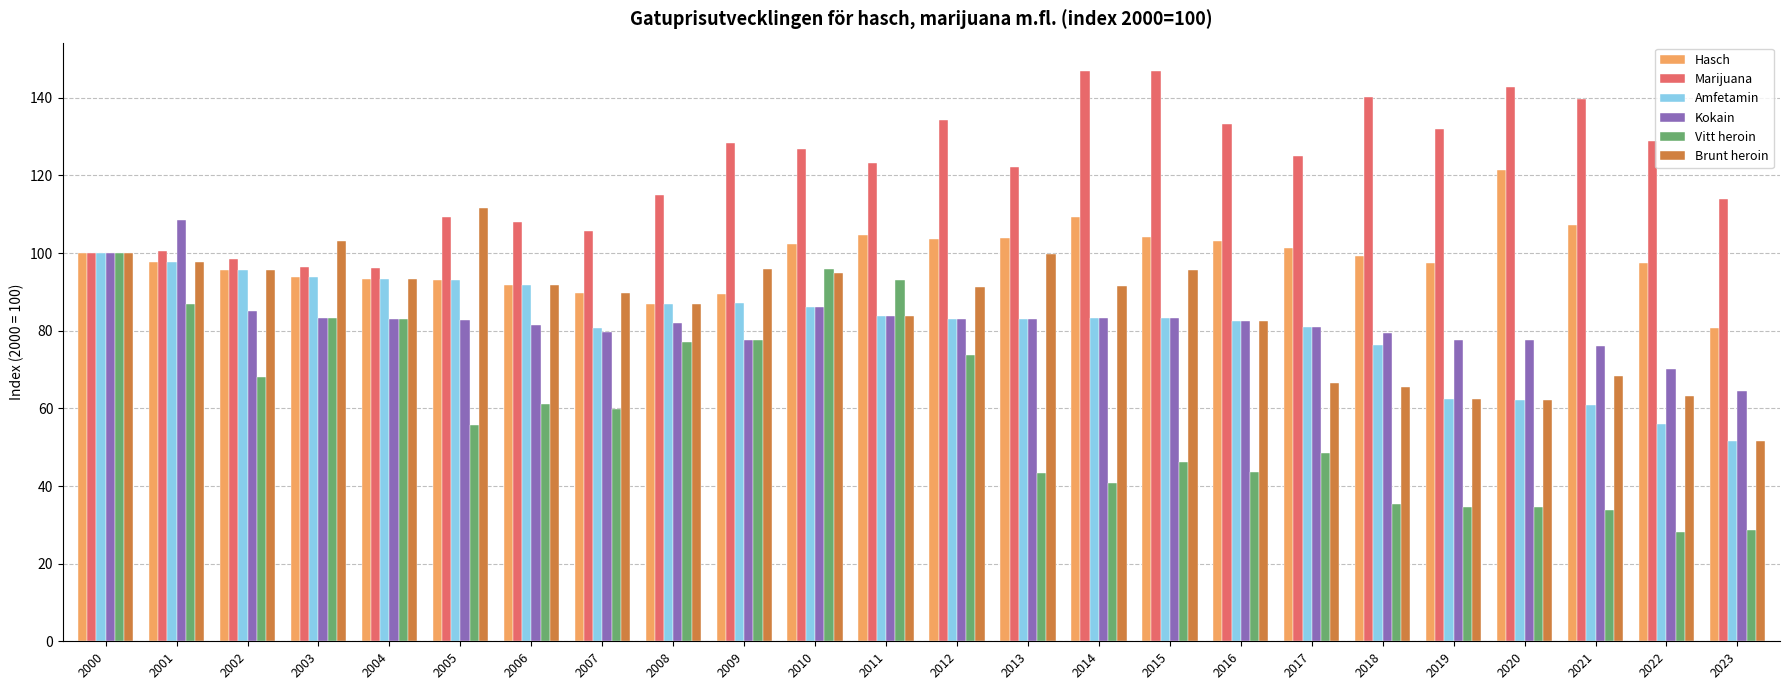

What is the value of the Kokain bar at the 23rd from the left?

70.1